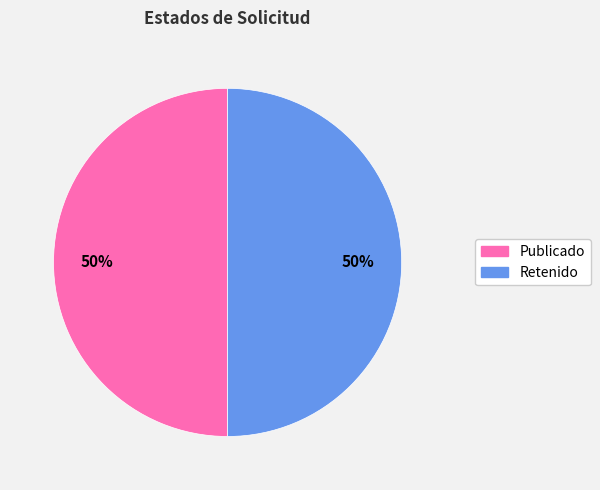

To the nearest percent, what is the average slice percentage?

50%